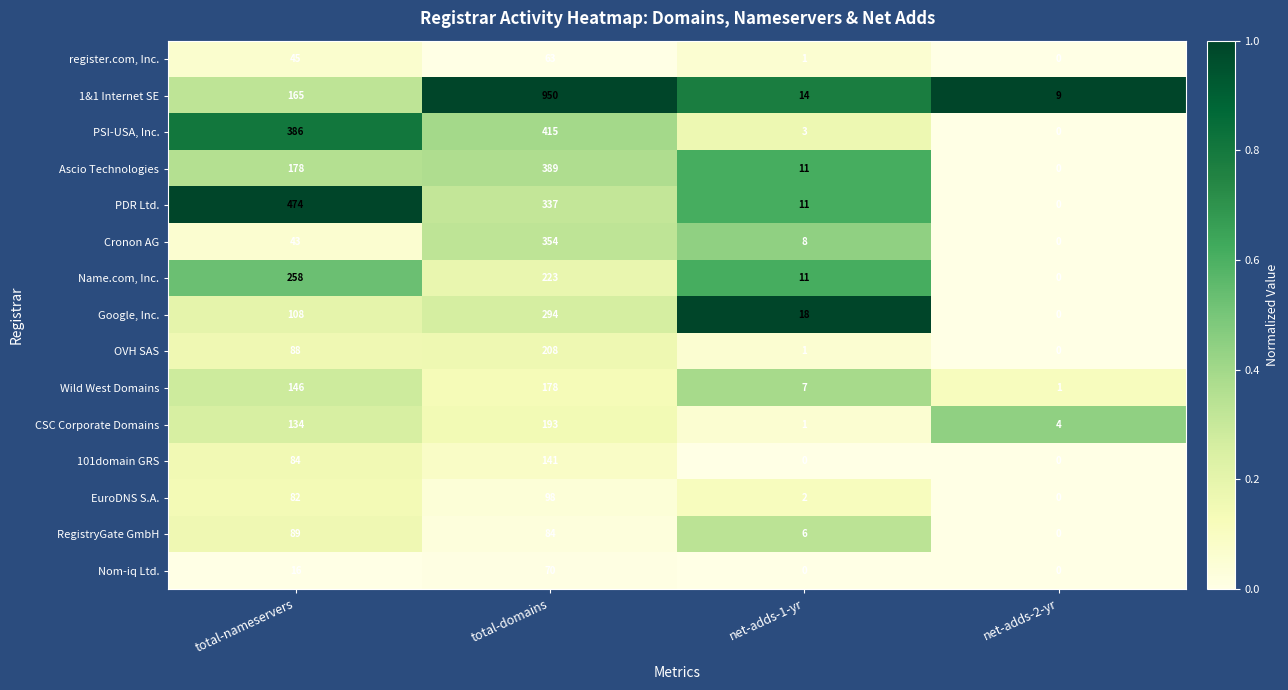

What is the difference between the second highest and minimum values in the 1&1 Internet SE series?

156